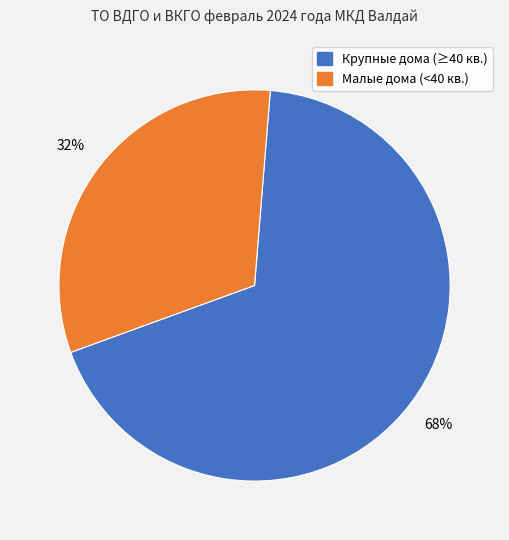

To the nearest percent, what is the average slice percentage?

50%